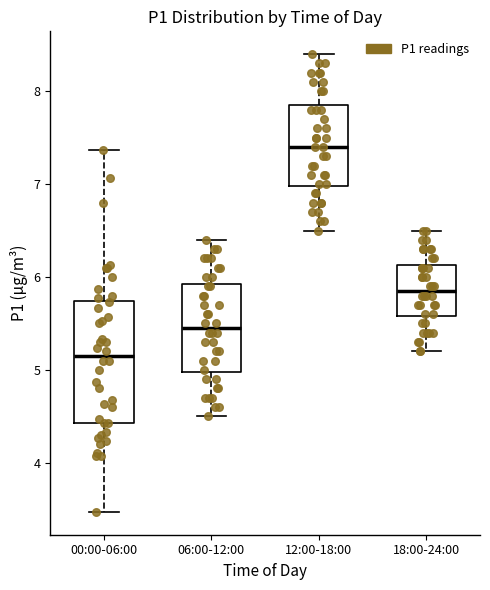

Which box's median line is the highest?

12:00-18:00